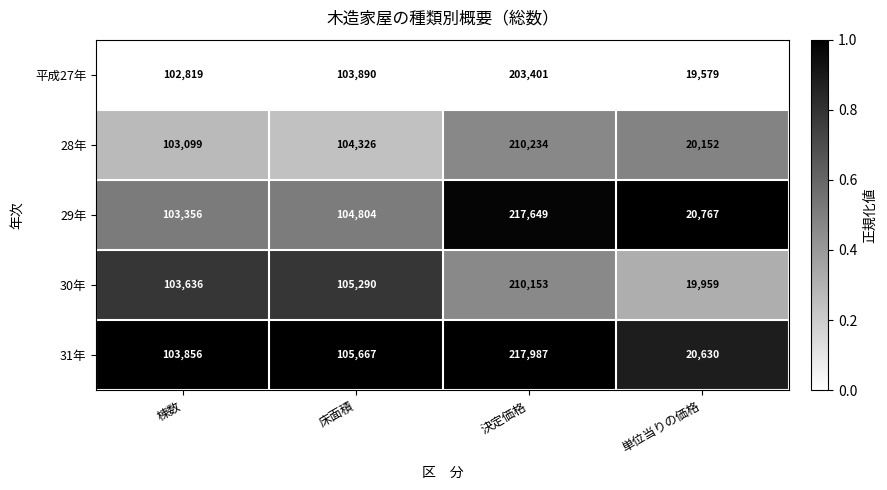

What is the sum of the 平成27年 values at 棟数 and 床面積?

206709